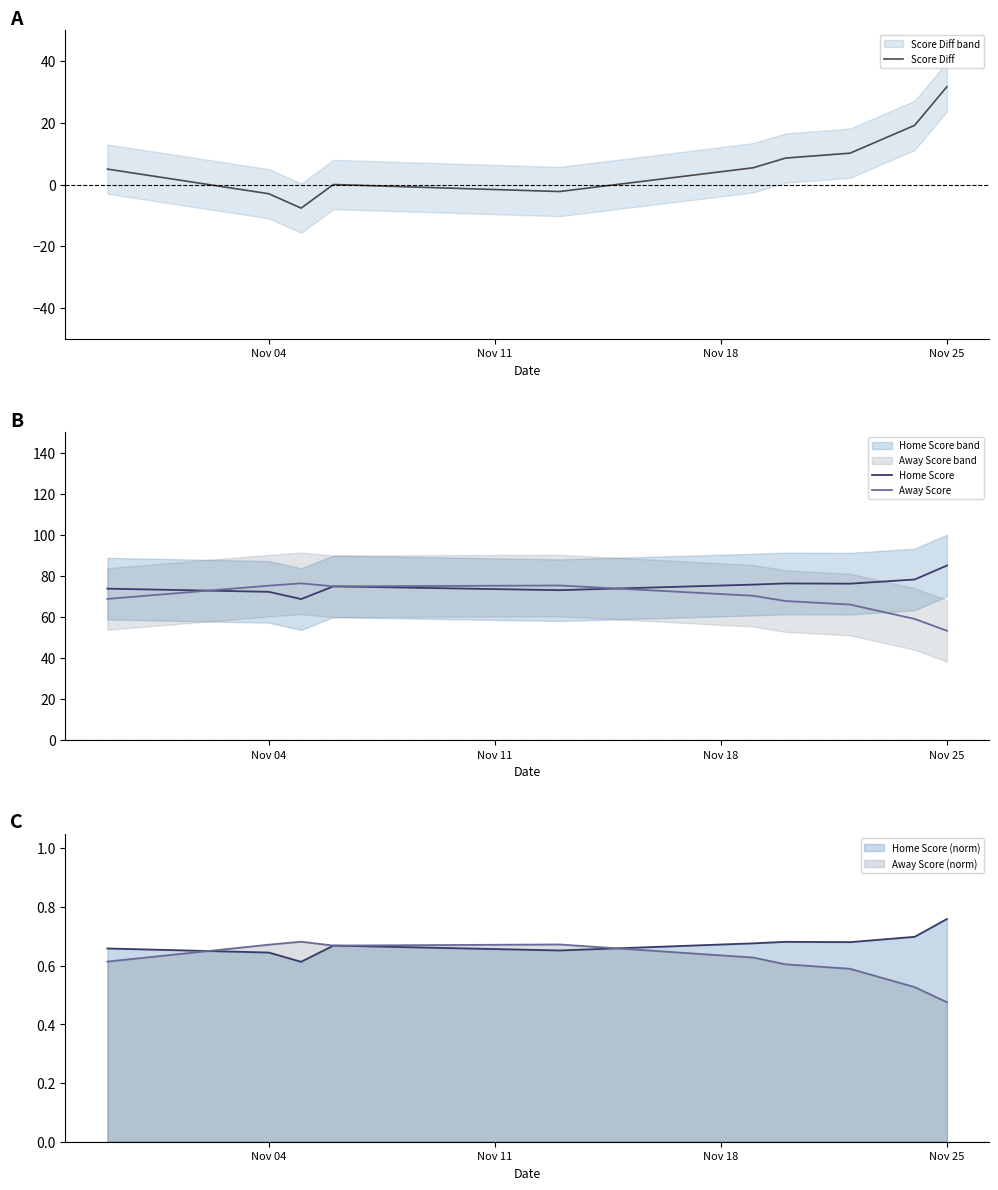

Which series has the largest total across all categories?

Home Score